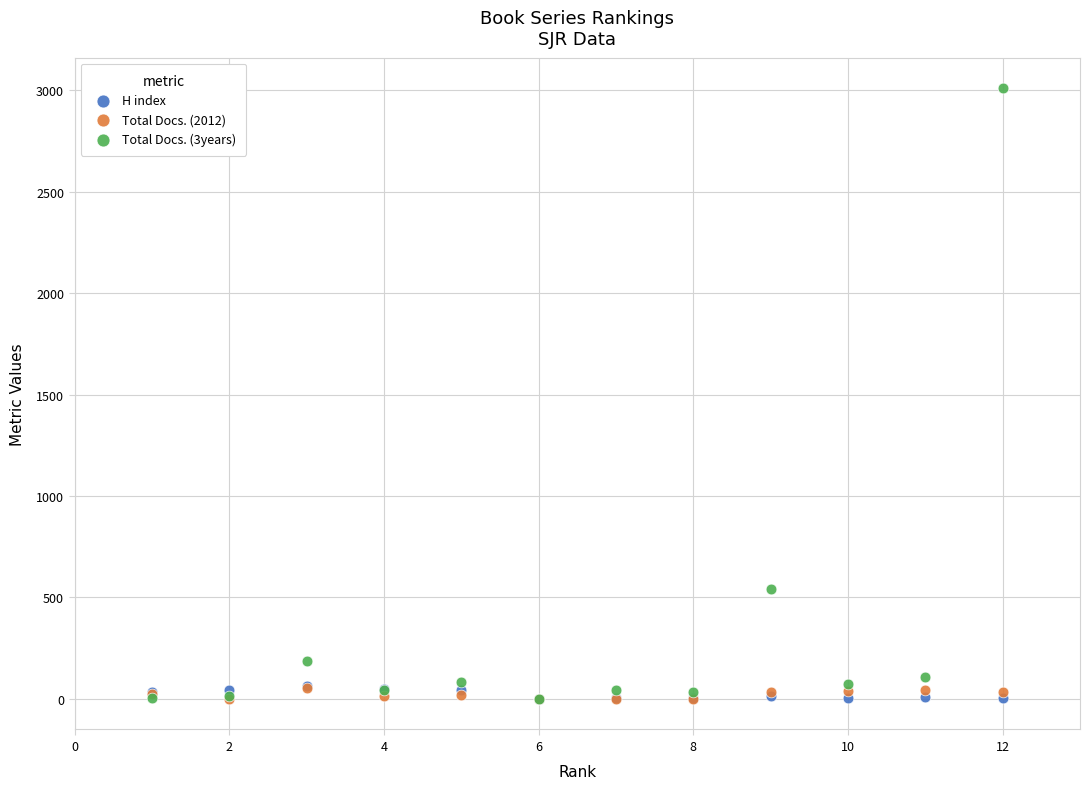

Across all series, what Y value is closest to 1505?

542